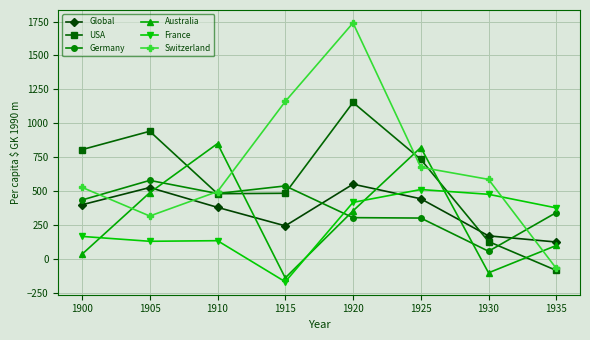

How many categories are shown in the chart?

8